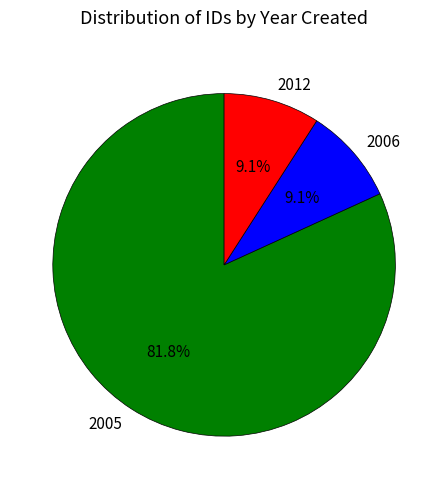

Is there any slice that represents more than half of the pie?

Yes